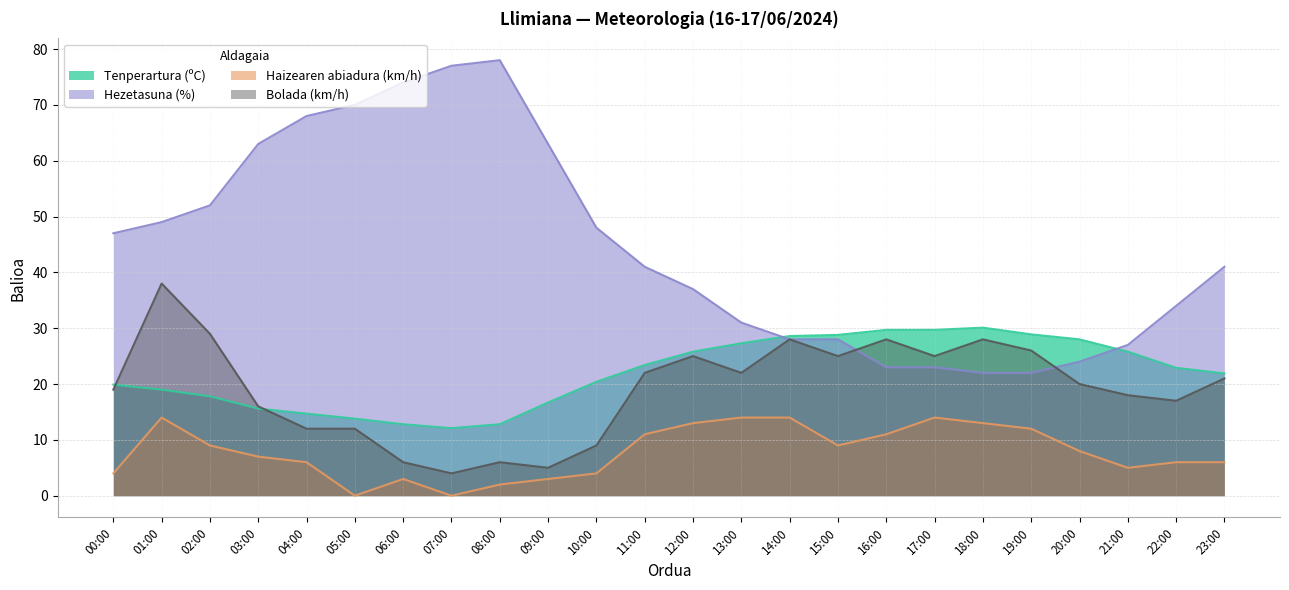

Which has a higher value, 23:00 or 06:00?

23:00